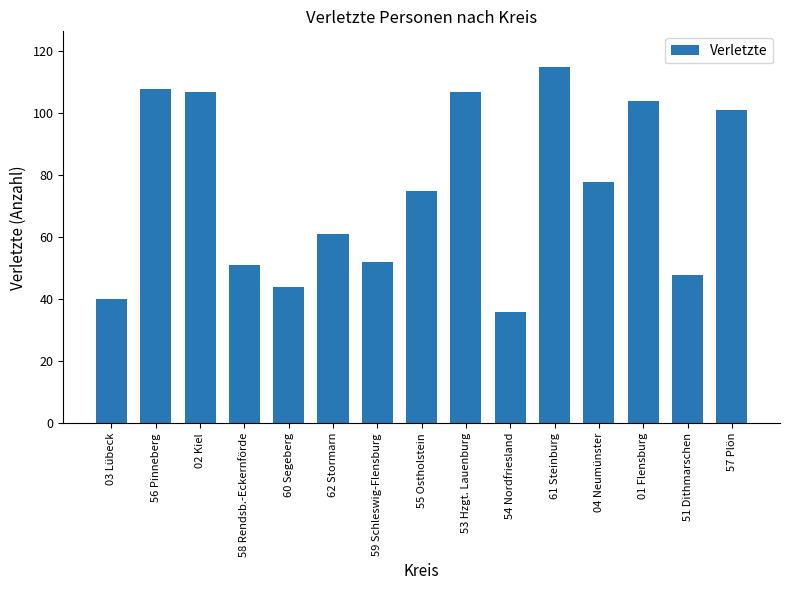

At which label is the value closest to 75?

55 Ostholstein